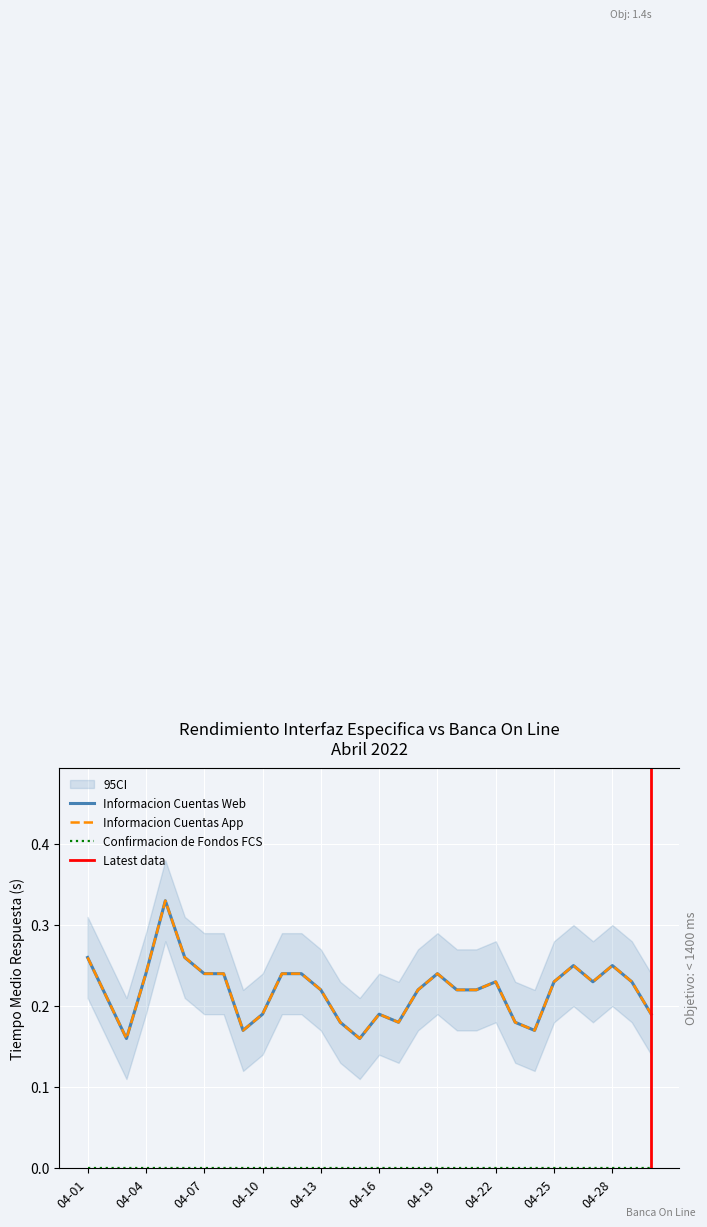

Is it true that Informacion Cuentas App equals 0.3 at 04-06?

True